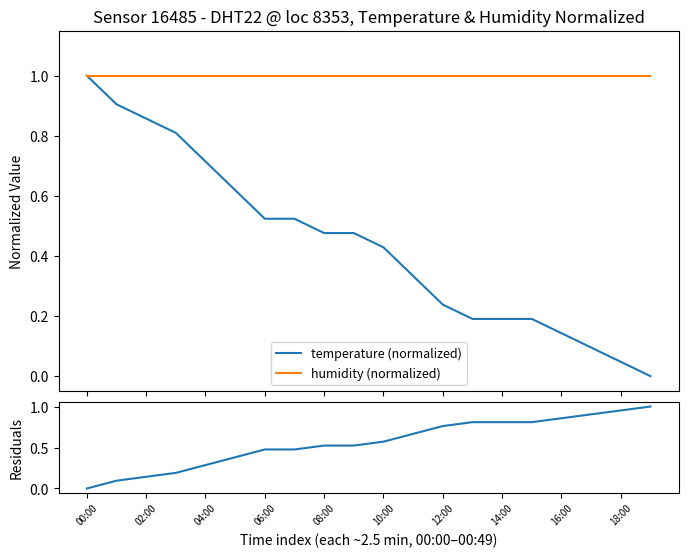

How many series are shown in this chart?

3